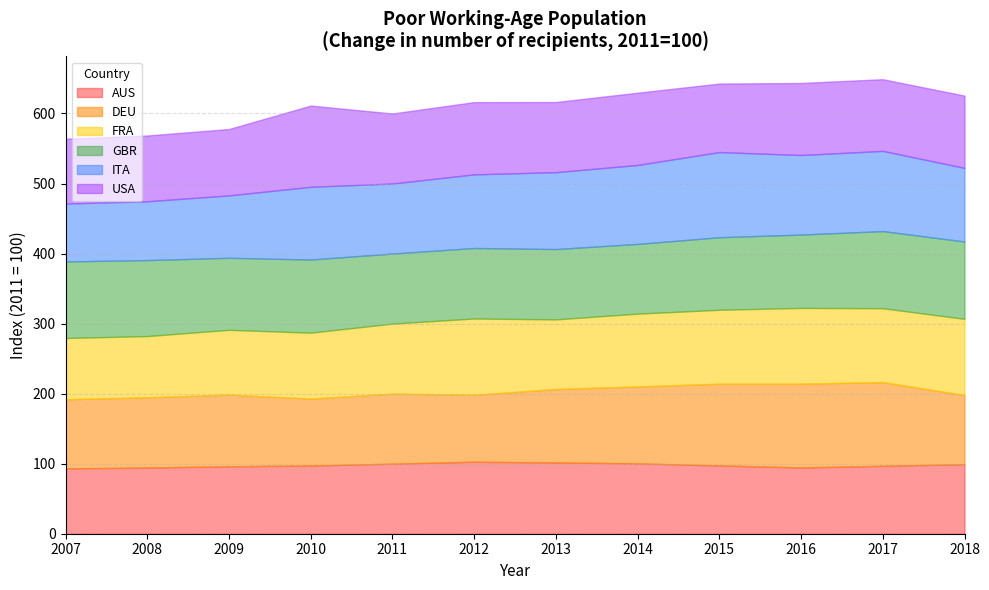

At which label does ITA reach its peak?

2015